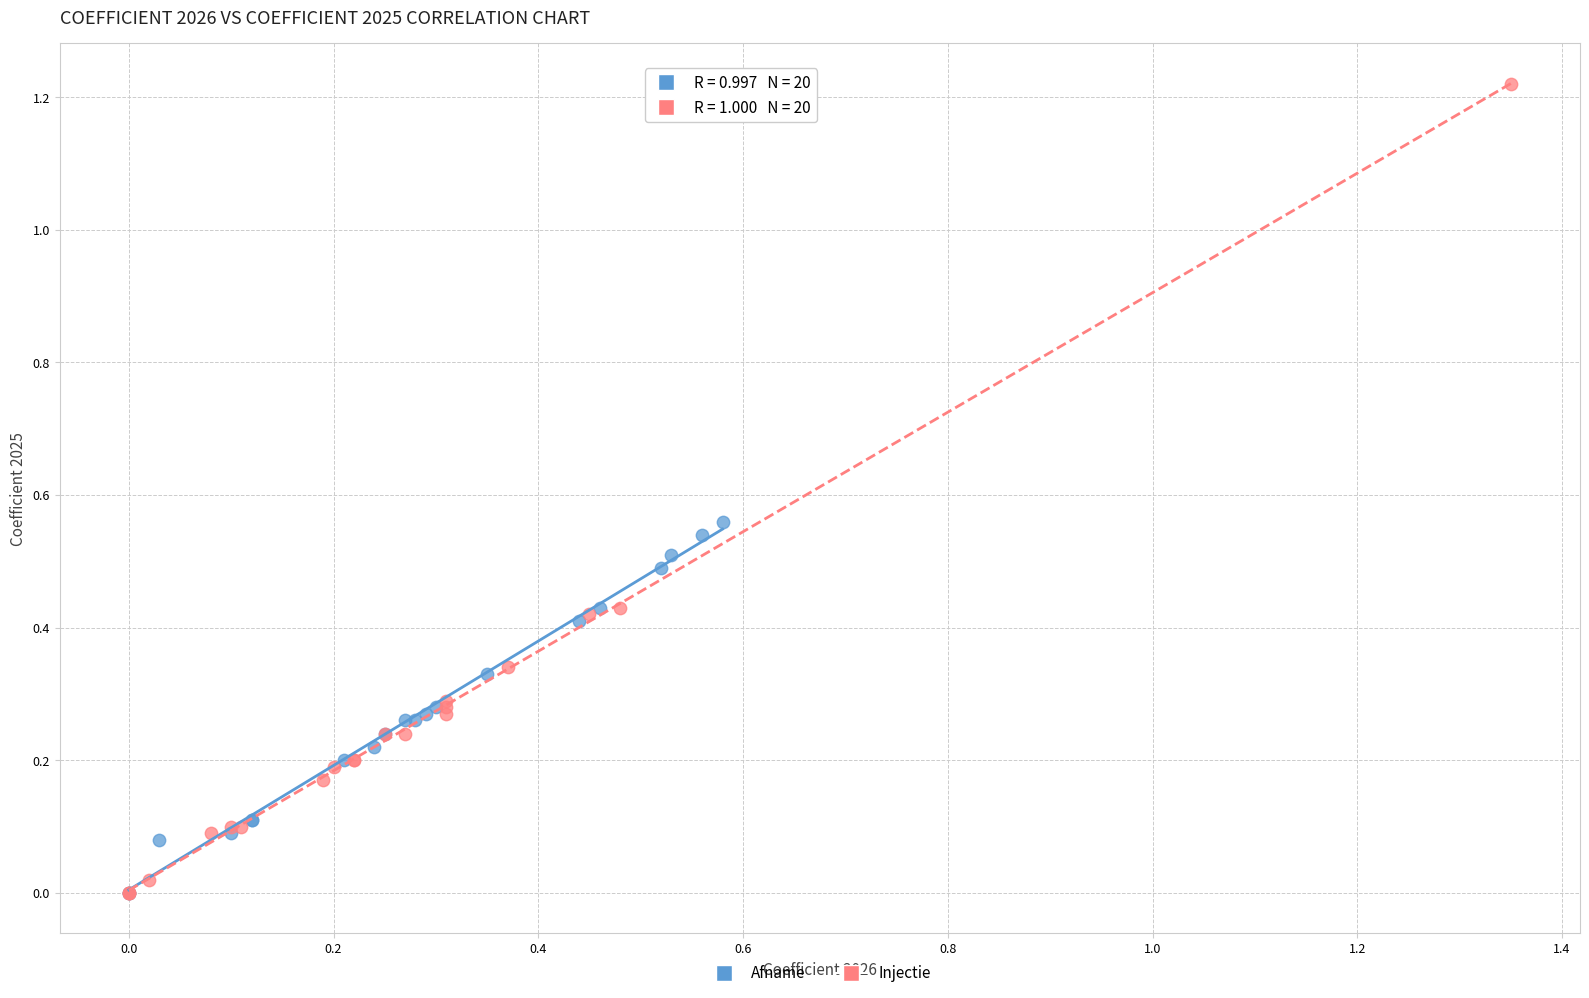

Which series reaches the maximum Y coordinate?

Injectie